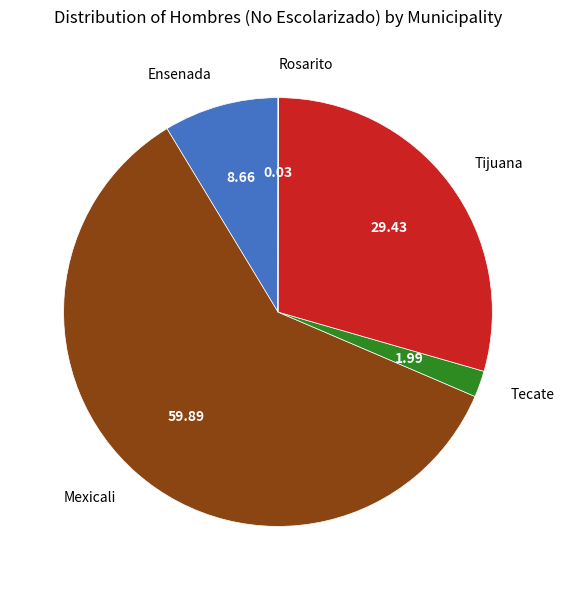

Which slice is the largest?

Mexicali